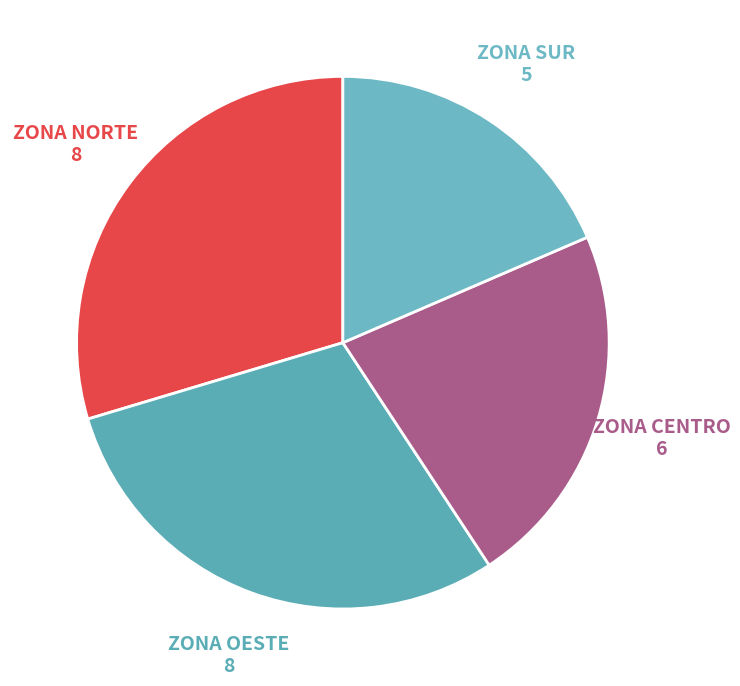

Rank the categories by value from lowest to highest.

ZONA SUR, ZONA CENTRO, ZONA NORTE, ZONA OESTE